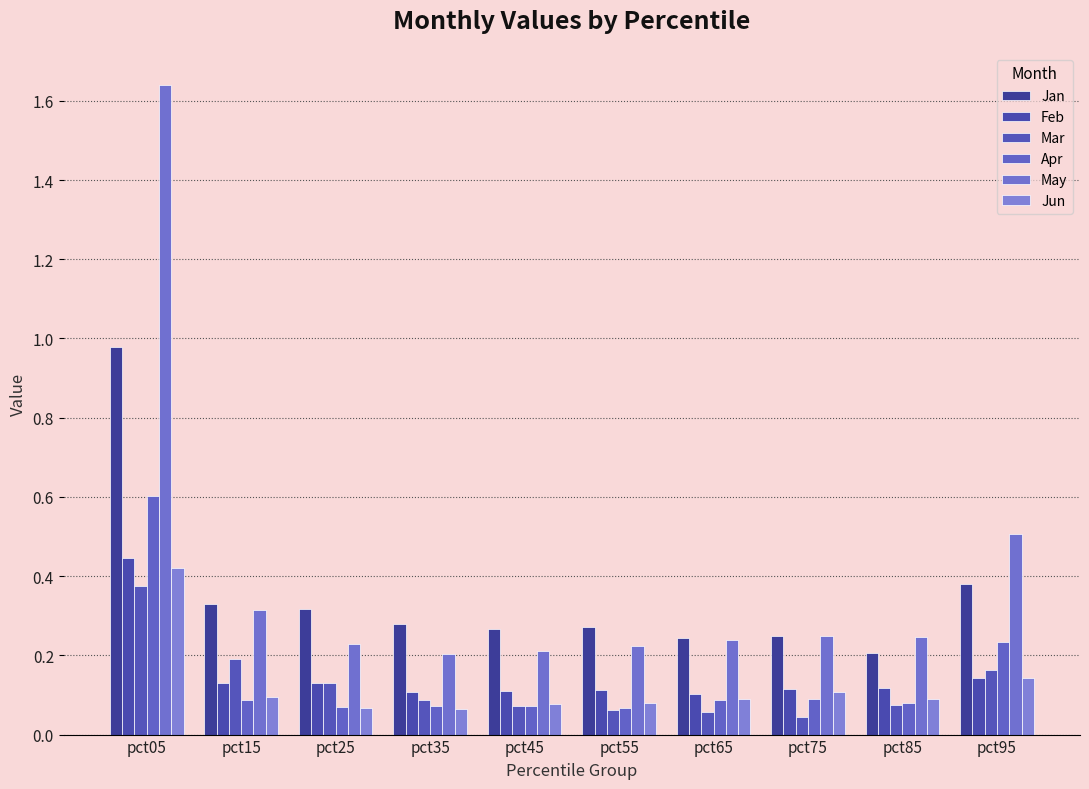

Does the chart contain stacked bars?

No